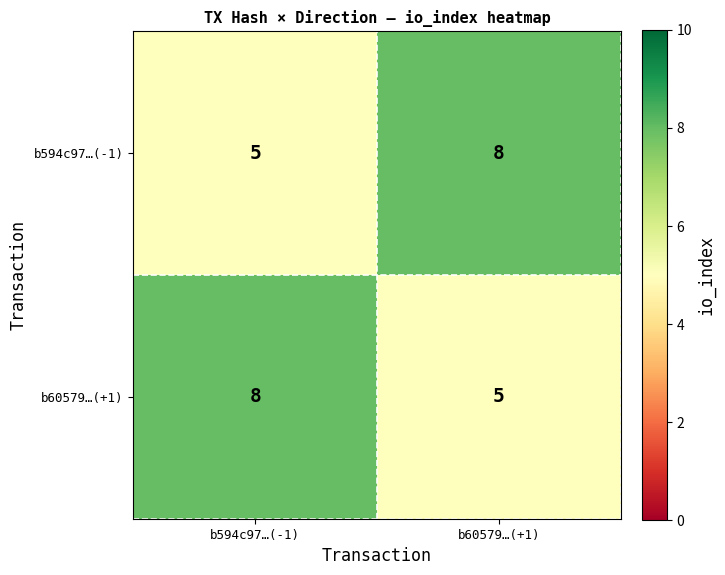

What is the sum of the b594c97…(-1) values at b60579…(+1) and b594c97…(-1)?

13